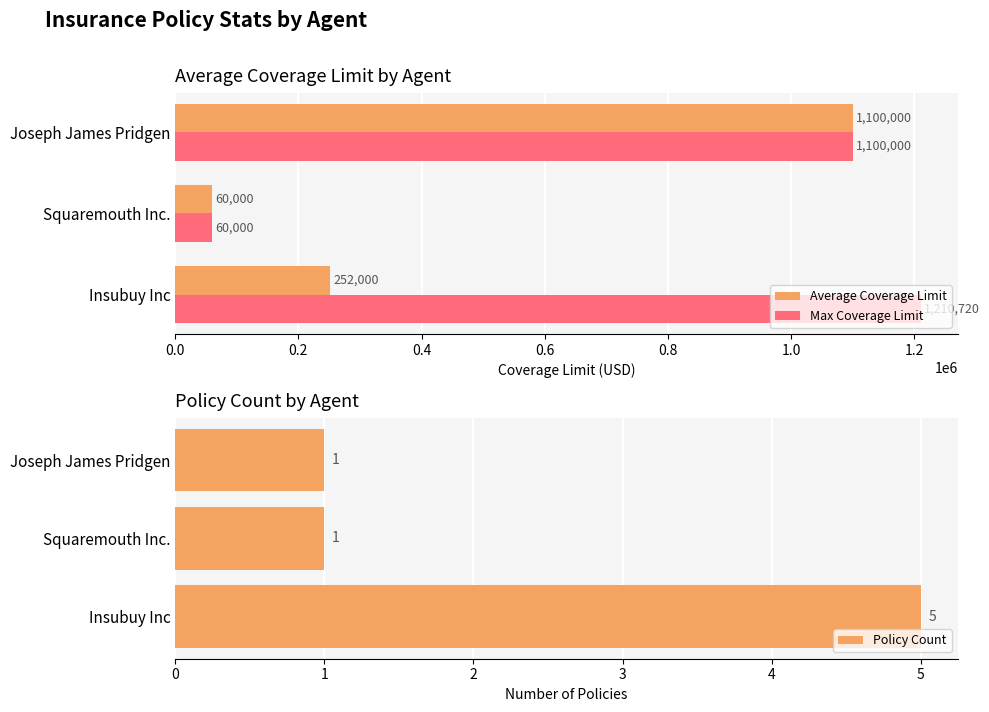

At which category is the sum across all series the highest?

0.4